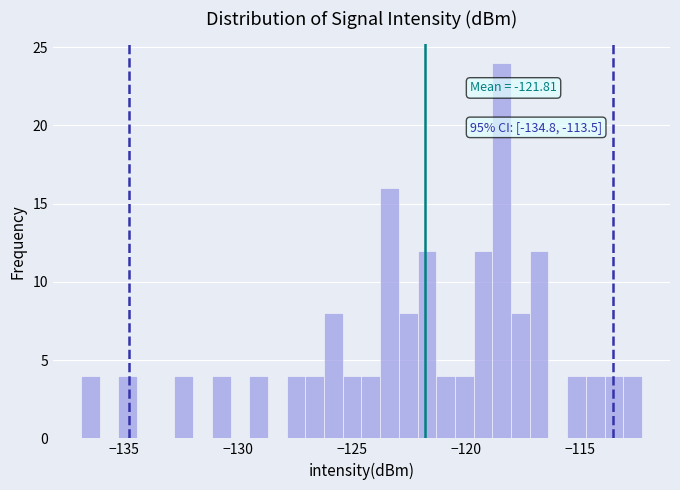

Read against the x-axis, roughly where is the centre of the tallest bar?

-118.5